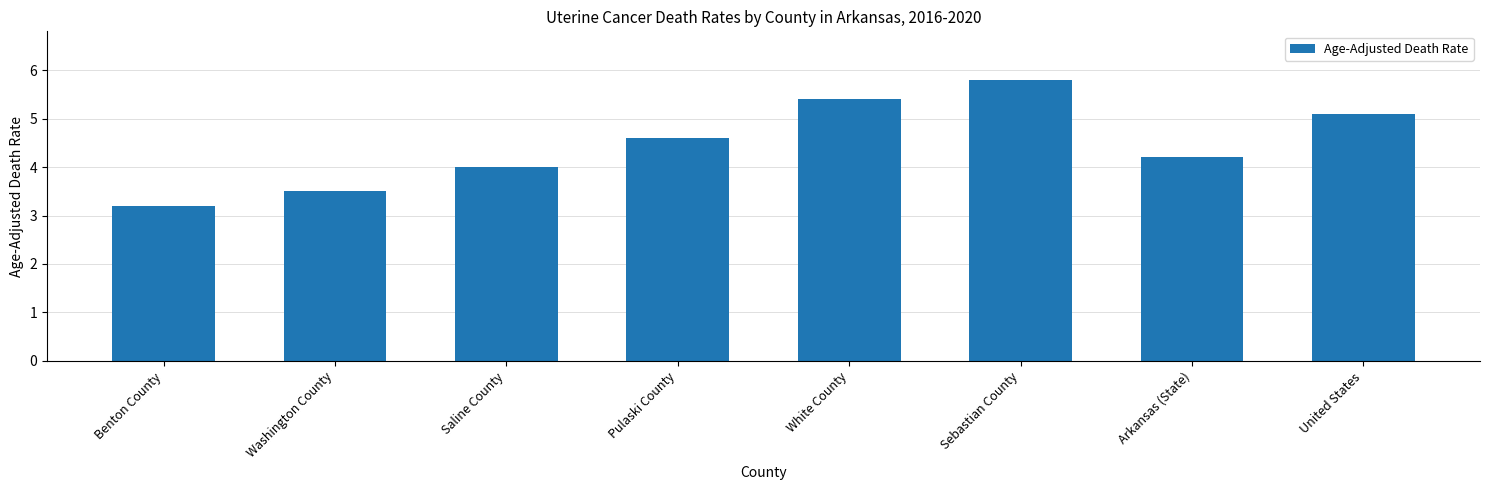

The value at Arkansas (State) is 4.2. True or false?

True